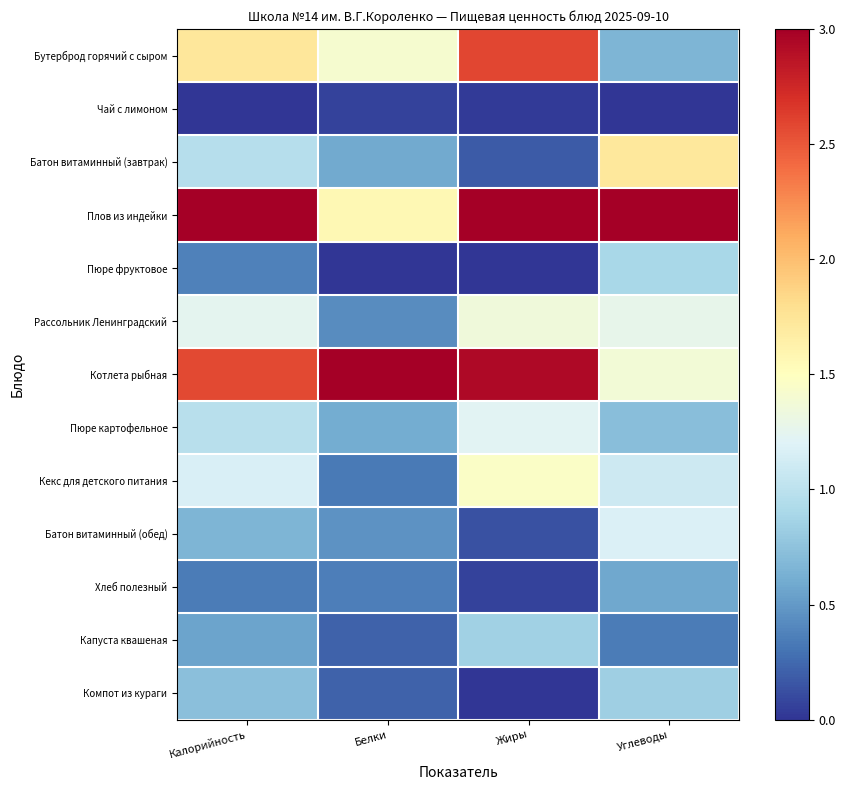

What is the total value across all series at Белки?

9.3